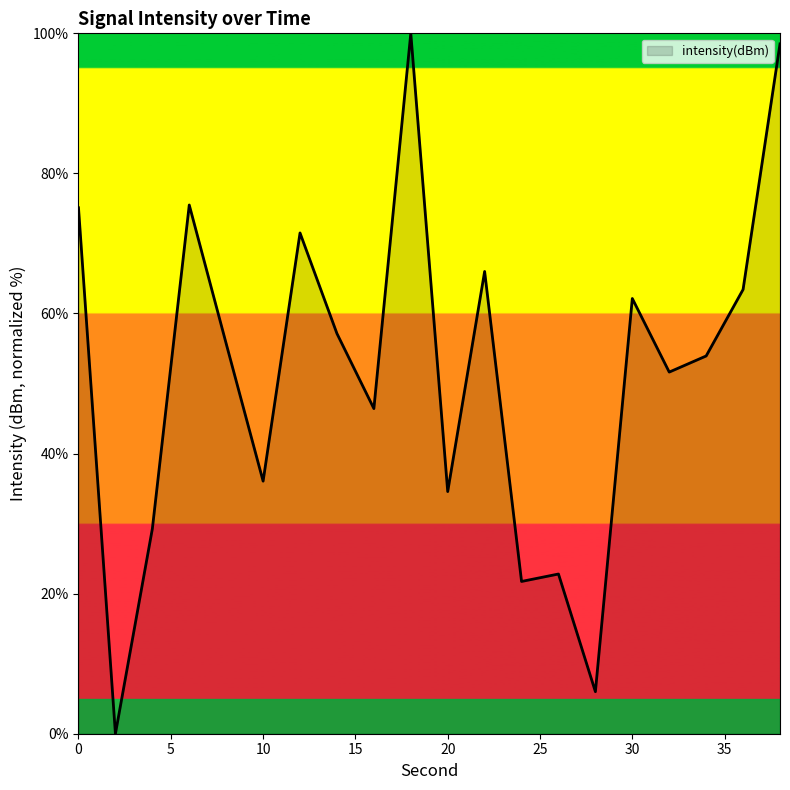

Count the number of values greater than 55.

10